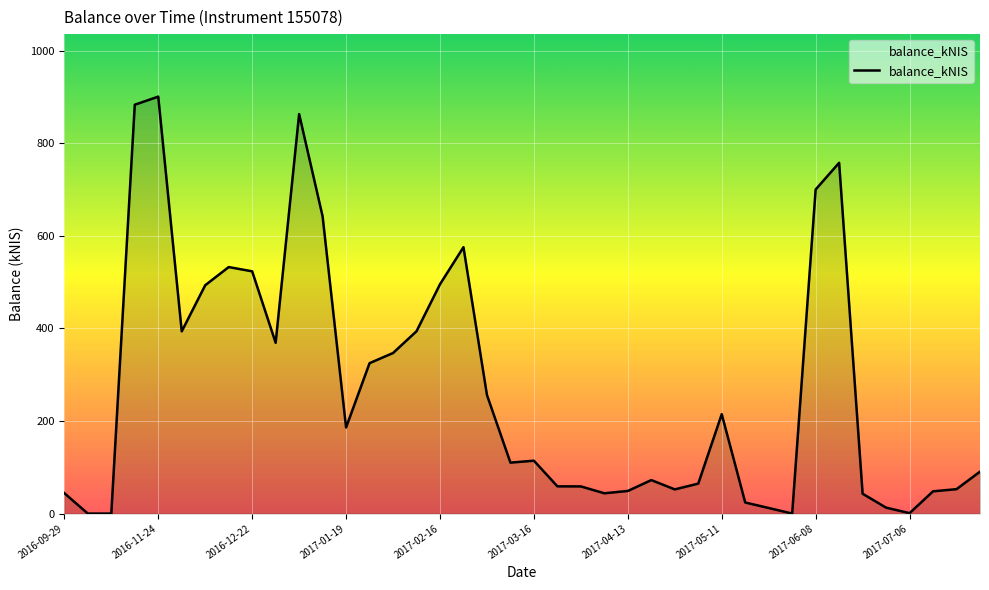

What is the difference between the maximum and second lowest values?

900.4